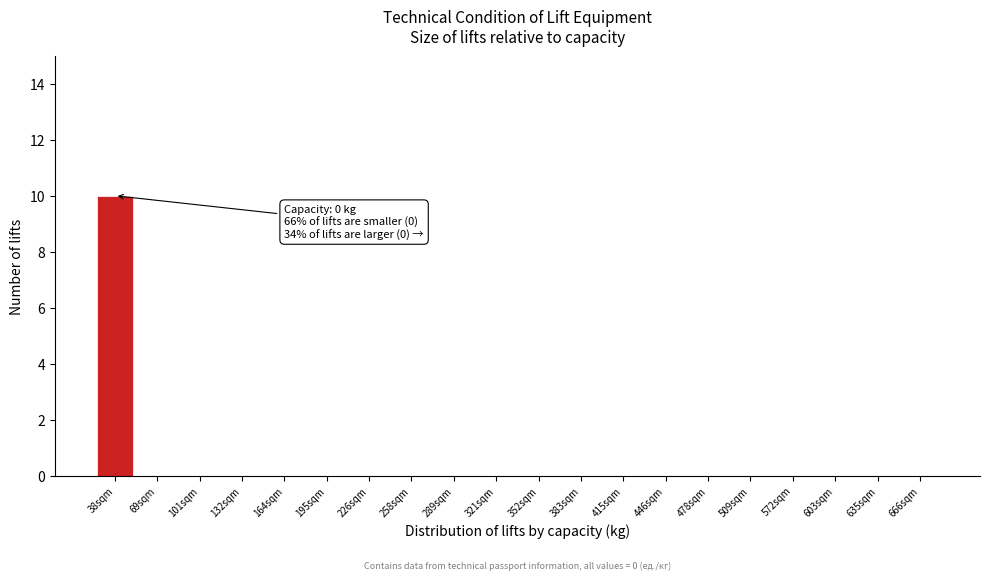

Reading left to right, list all the values displayed in this chart.

38sqm=10	69sqm=0	101sqm=0	132sqm=0	164sqm=0	195sqm=0	226sqm=0	258sqm=0	289sqm=0	321sqm=0	352sqm=0	383sqm=0	415sqm=0	446sqm=0	478sqm=0	509sqm=0	572sqm=0	603sqm=0	635sqm=0	666sqm=0